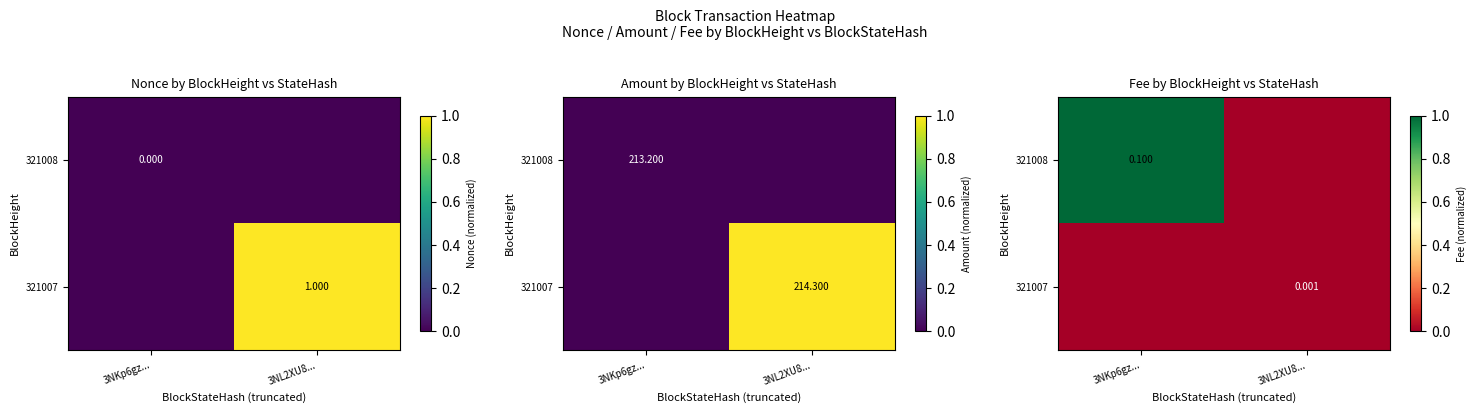

Where is 321008 nearest to the value 0?

3NL2XU8...